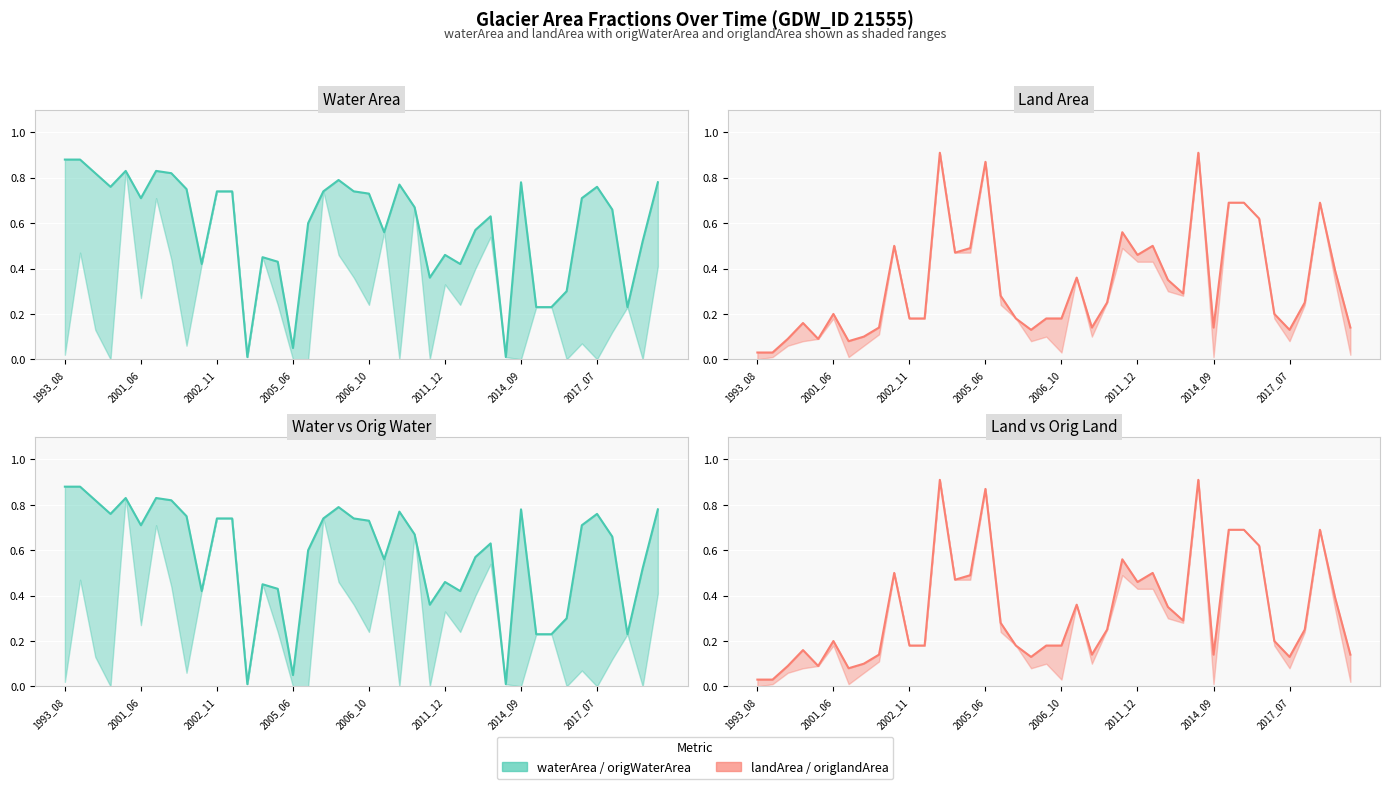

What position from the left is 2001_06?

2